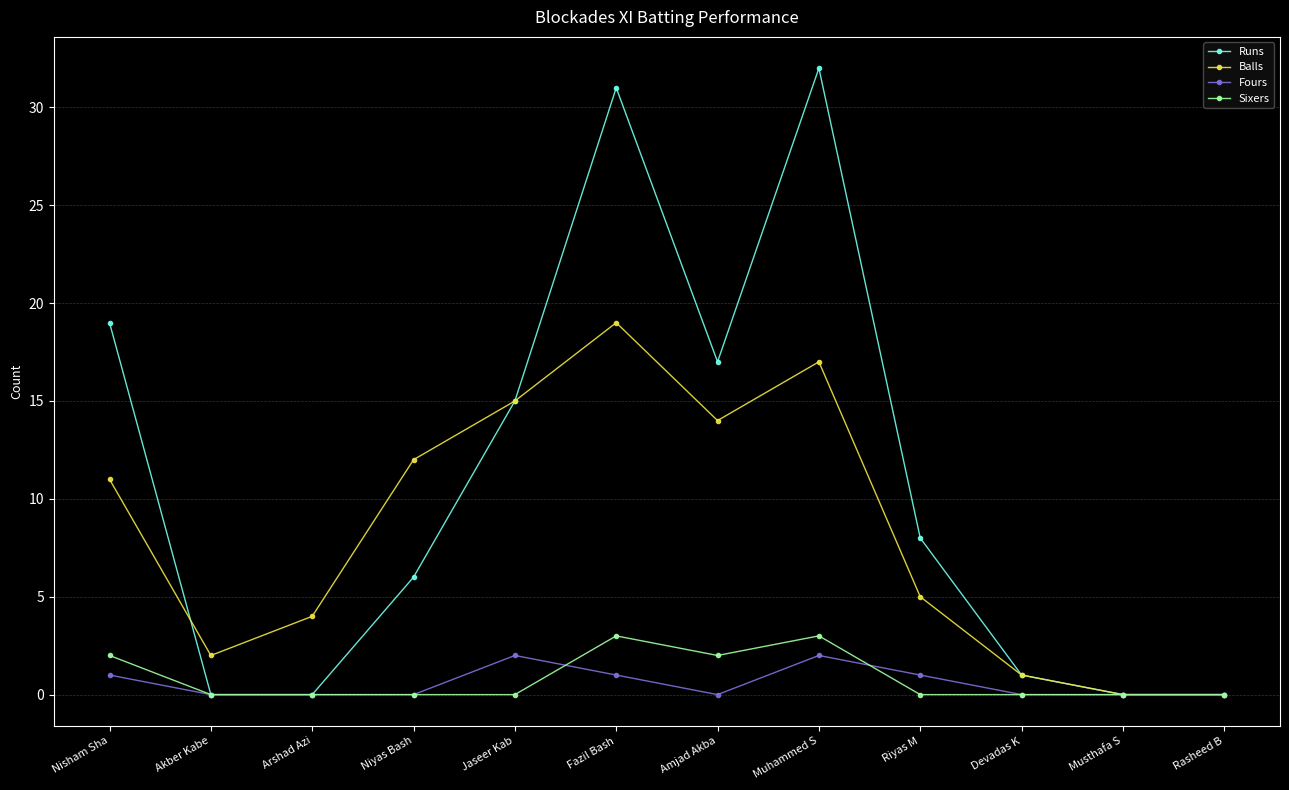

What is the label of the 10th point from the left?

Devadas K